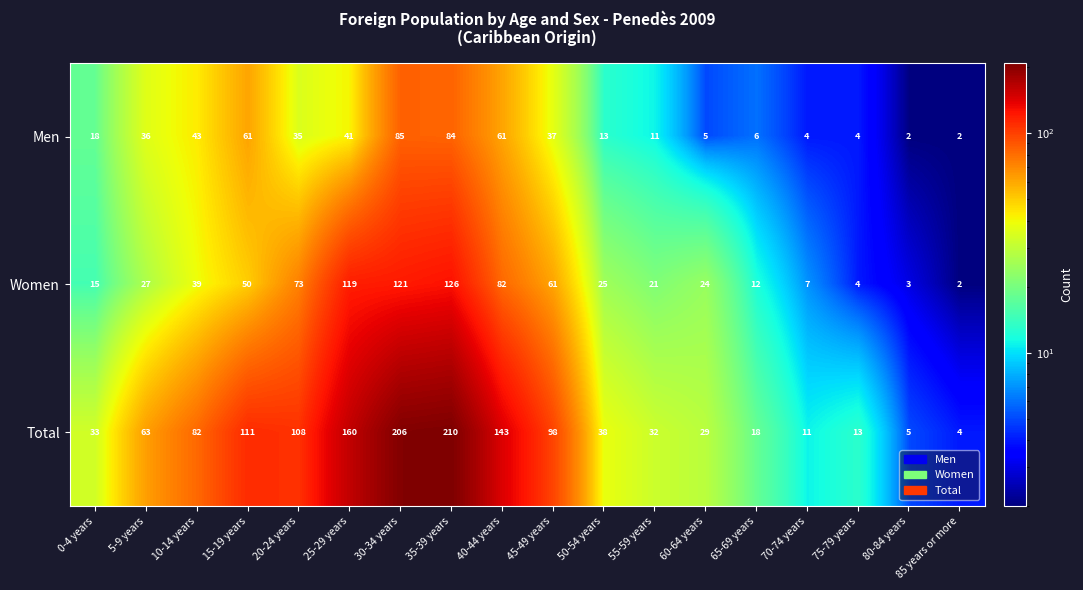

What is the sum of the Total values at 45-49 years and 70-74 years?

109